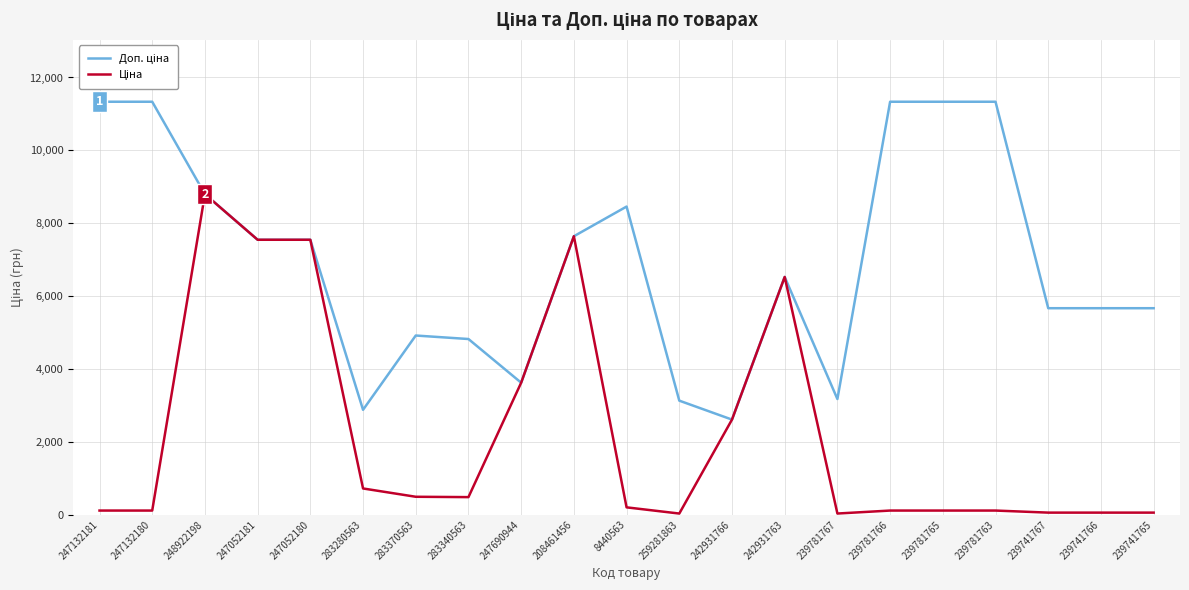

What is the greatest value displayed?

11334.0